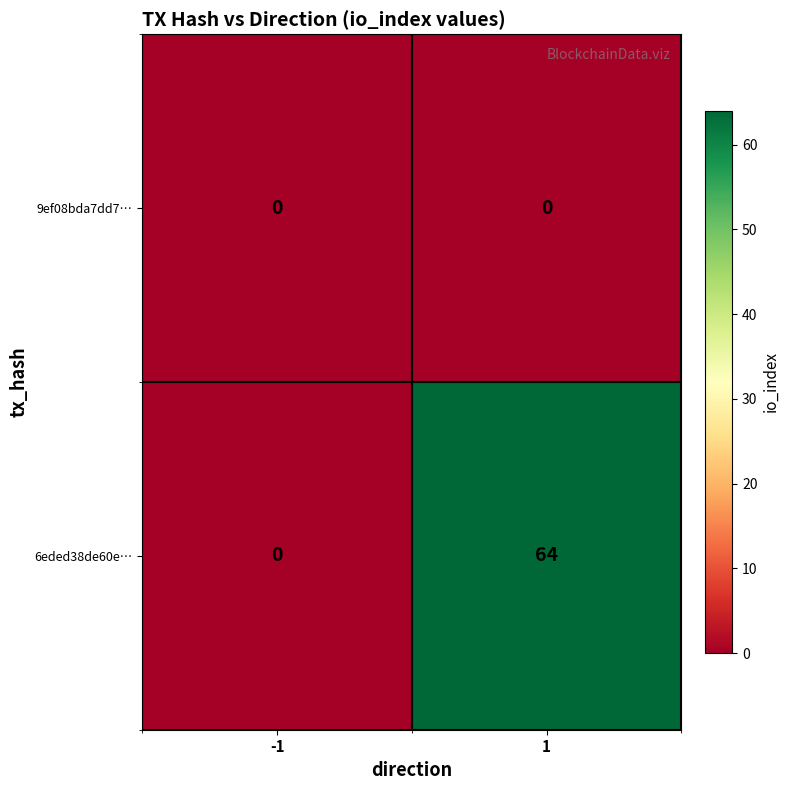

Rank the series by their average value, from lowest to highest.

9ef08bda7dd7…, 6eded38de60e…